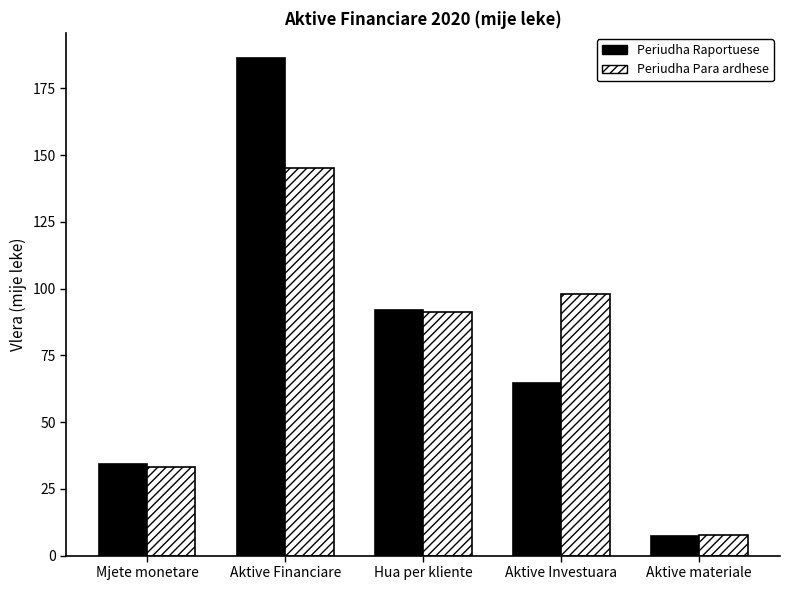

Which series has the largest range (max minus min)?

Periudha Raportuese